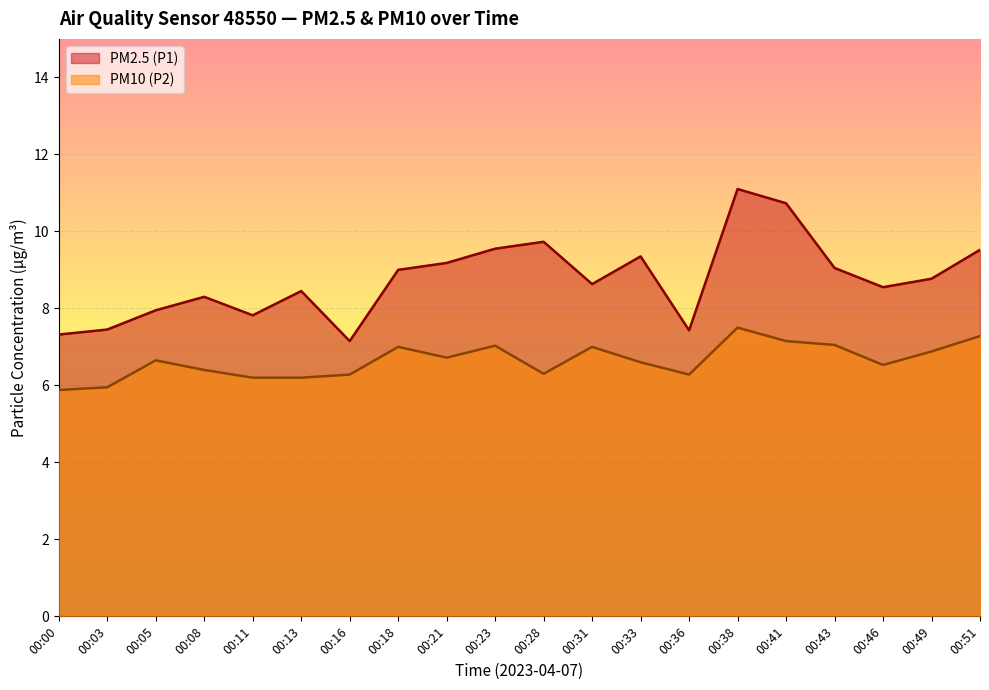

What is the total value across all series at 00:41?

17.9